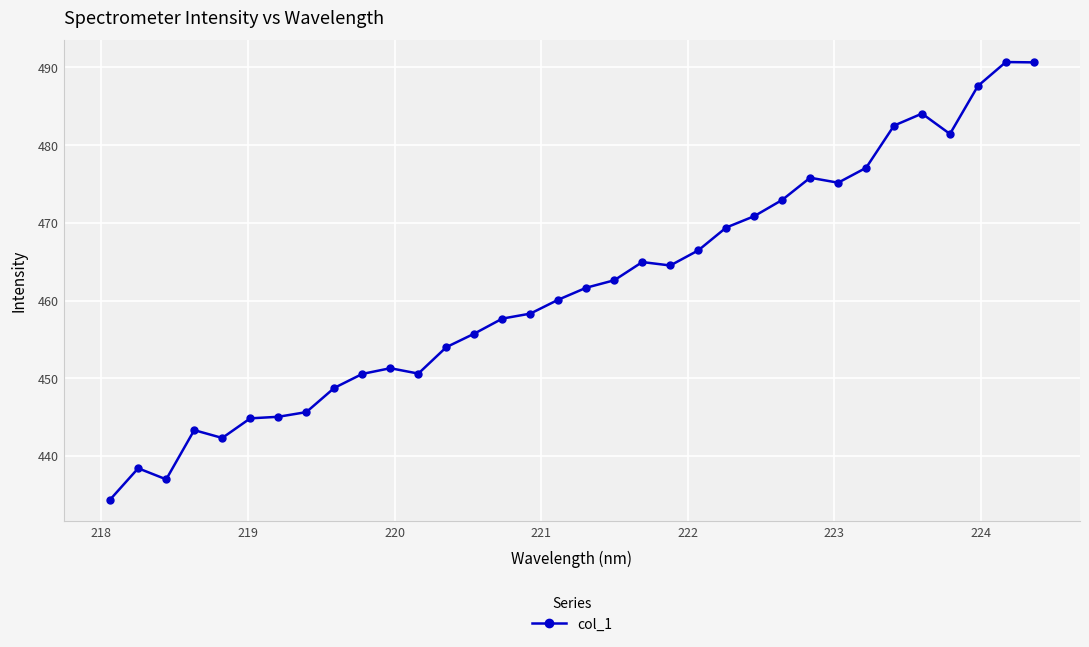

What is the average value?

461.7